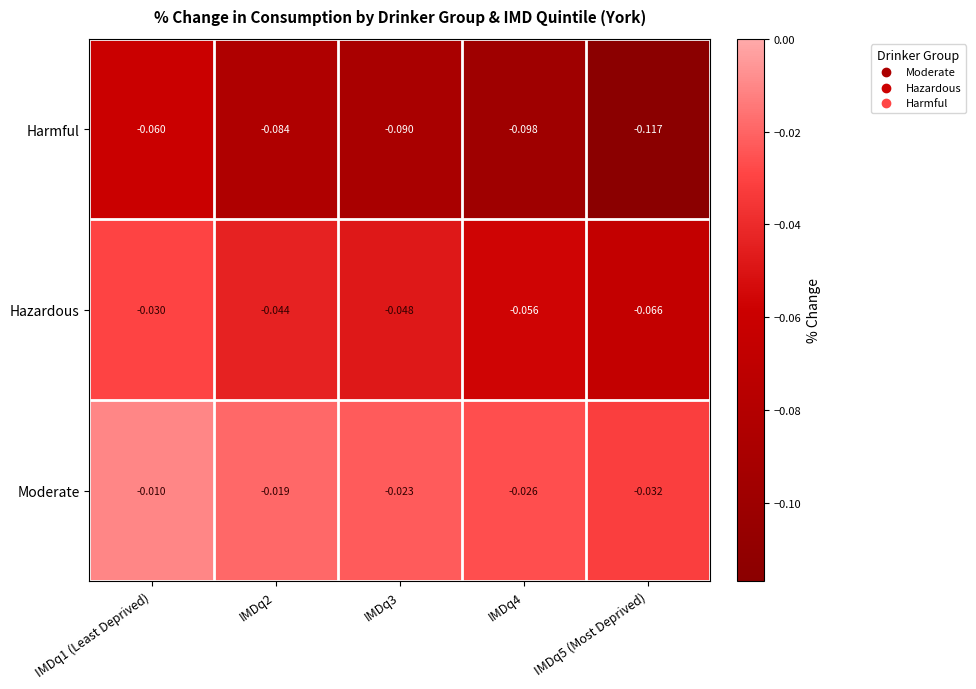

List the series in order of their peak value, lowest first.

Harmful, Hazardous, Moderate